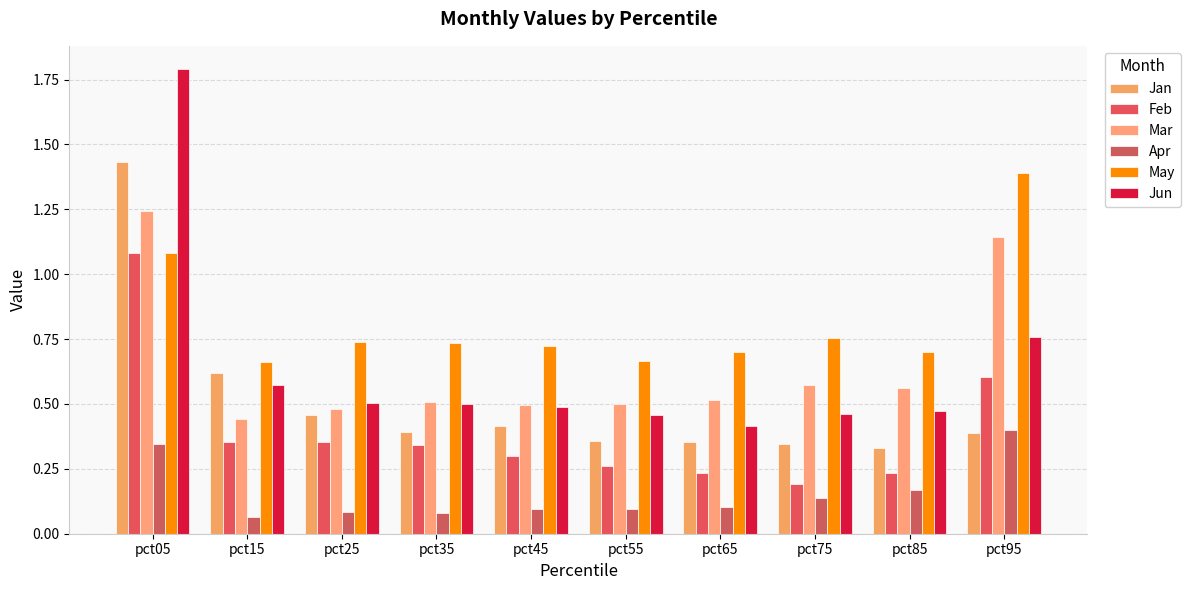

List the labels in order of Jan value, largest first.

pct05, pct15, pct25, pct45, pct35, pct95, pct55, pct65, pct75, pct85